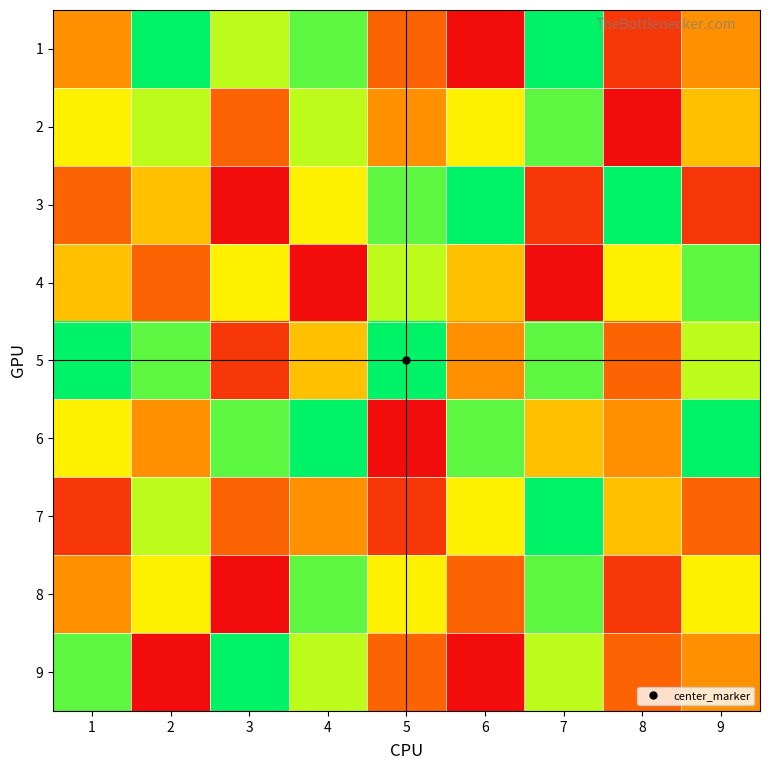

At which category is the sum across all series the highest?

7